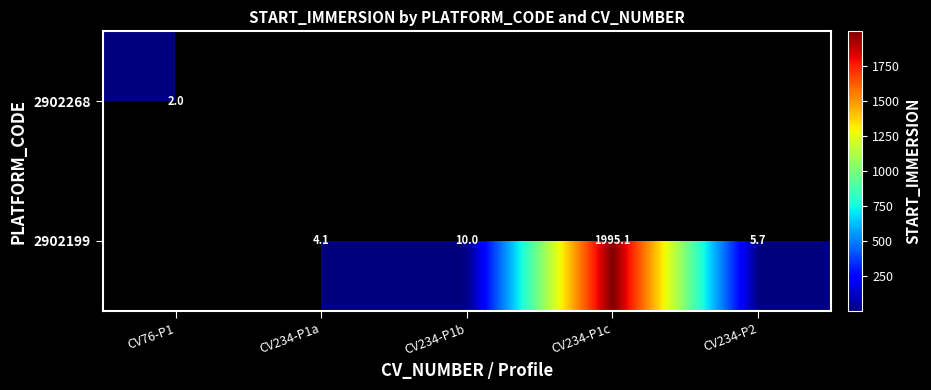

The value of 2902199 at CV234-P1c is 1995.1. True or false?

True